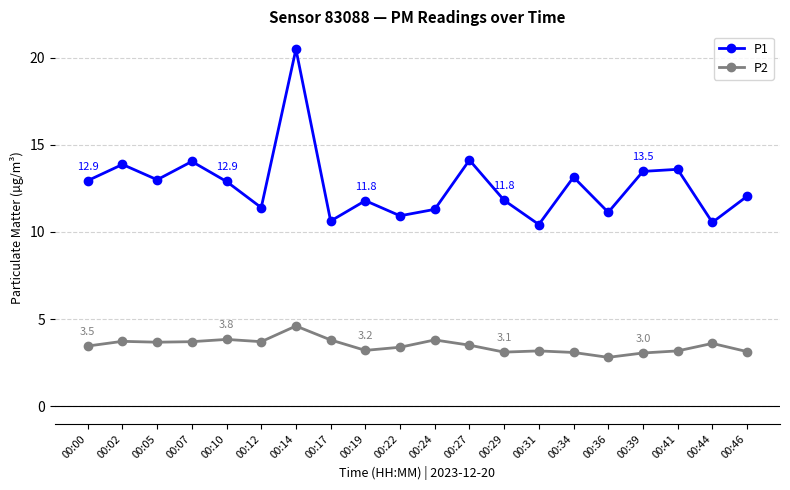

What is the sum of all P1 values?

253.7